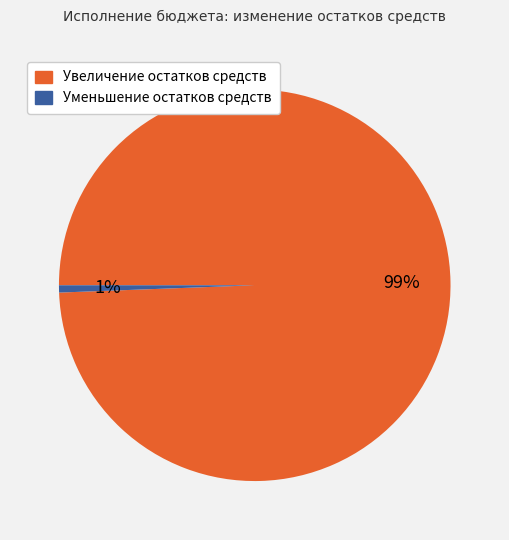

What percentage is the Увеличение остатков средств slice, to the nearest percent?

99%